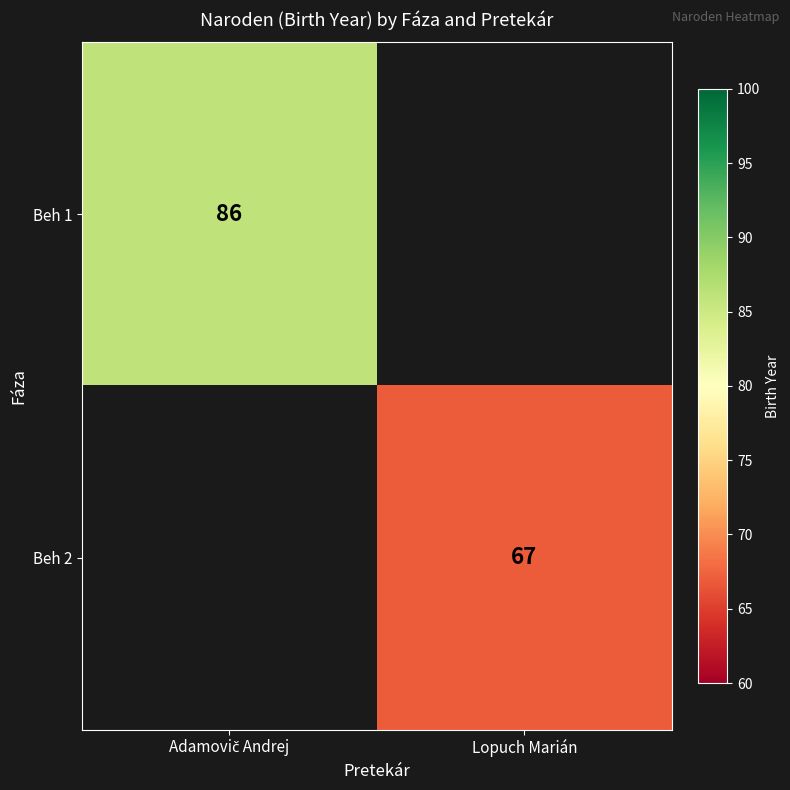

Which category has the highest value across all series?

Adamovič Andrej